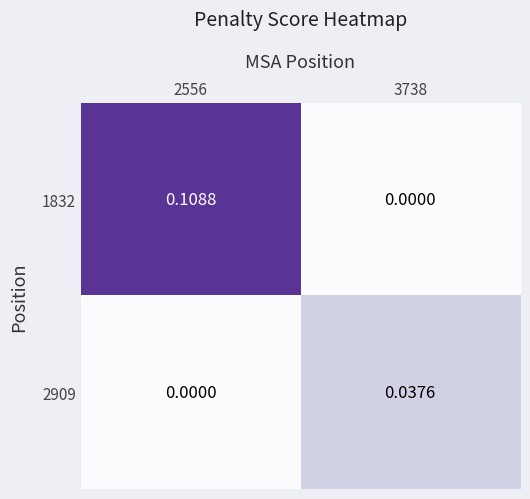

How many data points does each series have?

2